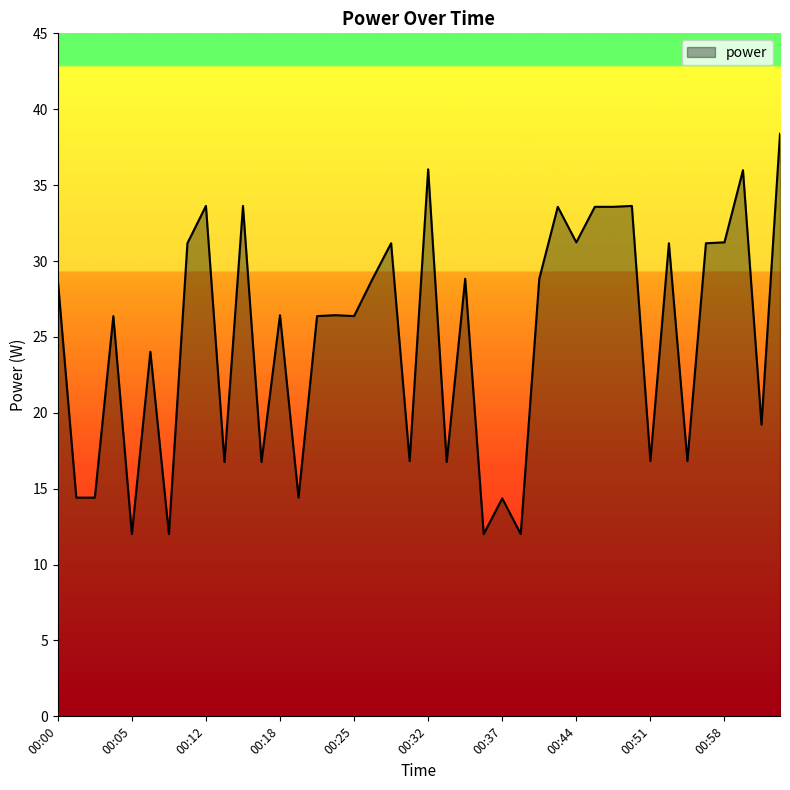

What is the maximum value shown in the chart?

38.4